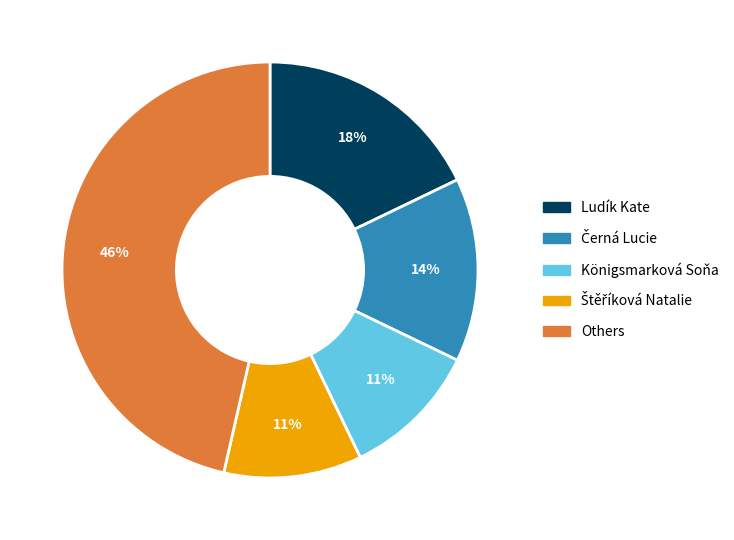

How many slices are in this pie chart?

5